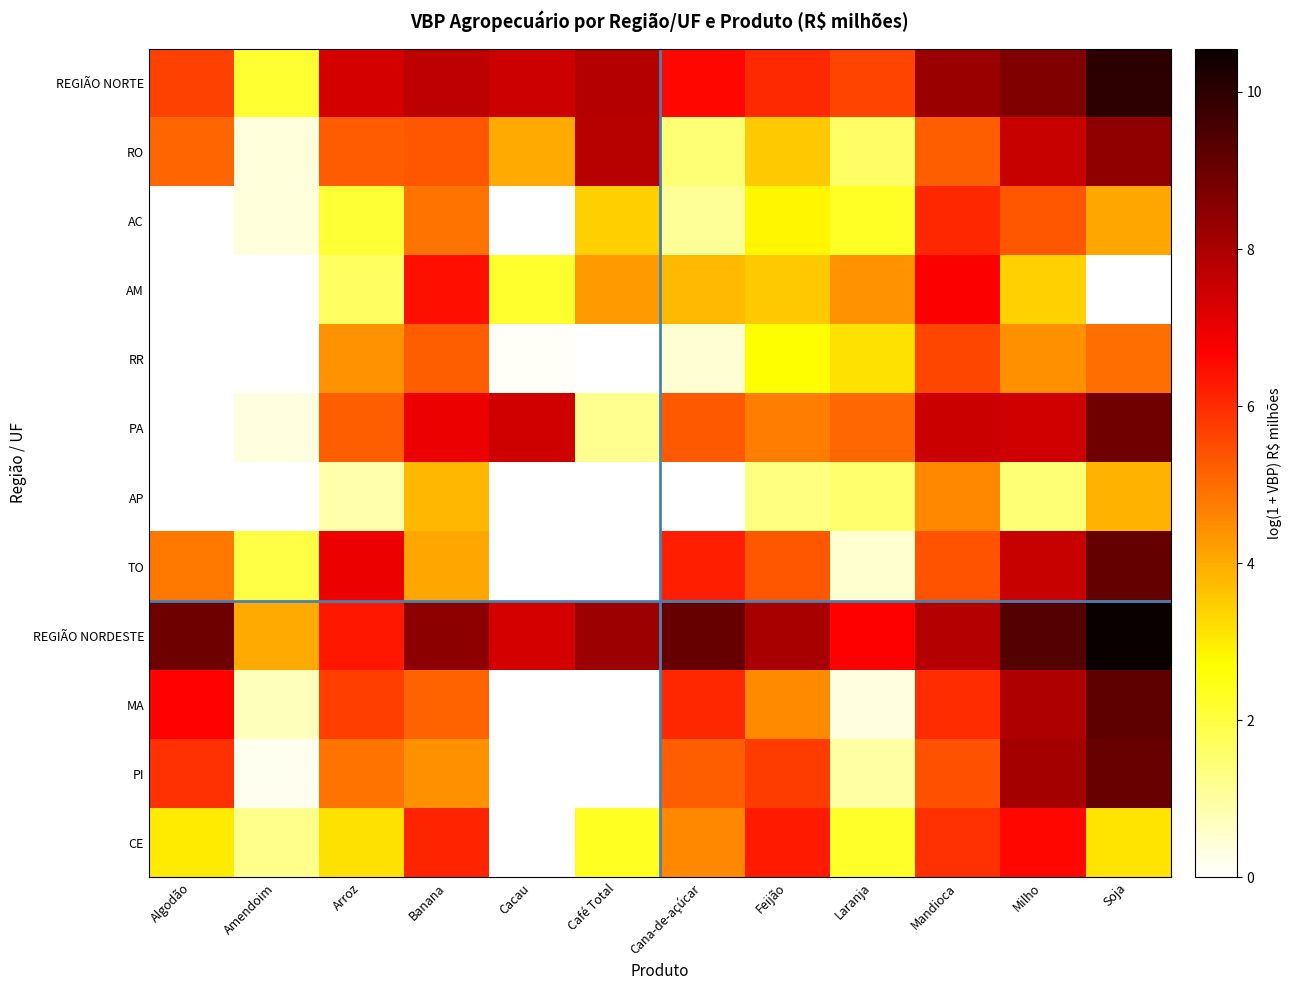

Which category has the lowest value across all series?

Algodão